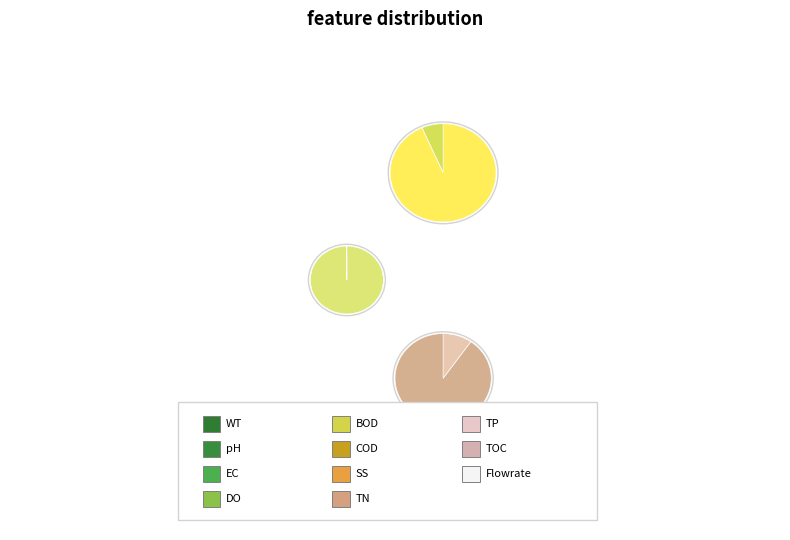

To the nearest percent, what is the difference between the largest and smallest slice percentages?

85%